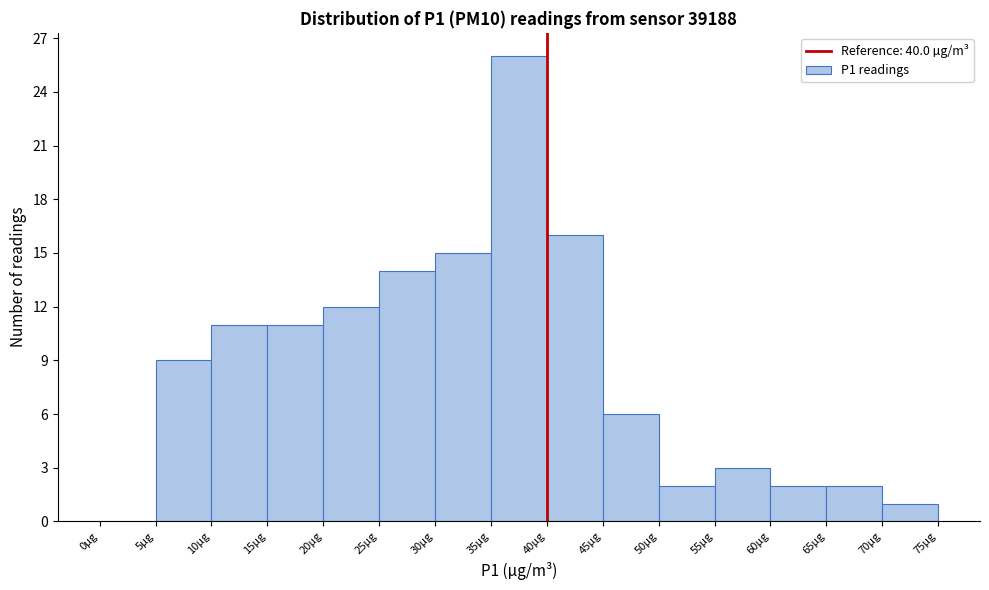

Which range on the x-axis has the tallest bar?

35 to 40